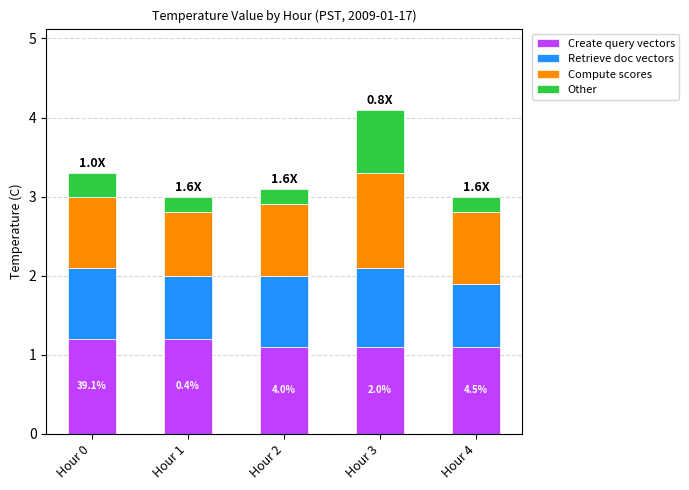

What is the minimum value for Create query vectors?

1.1